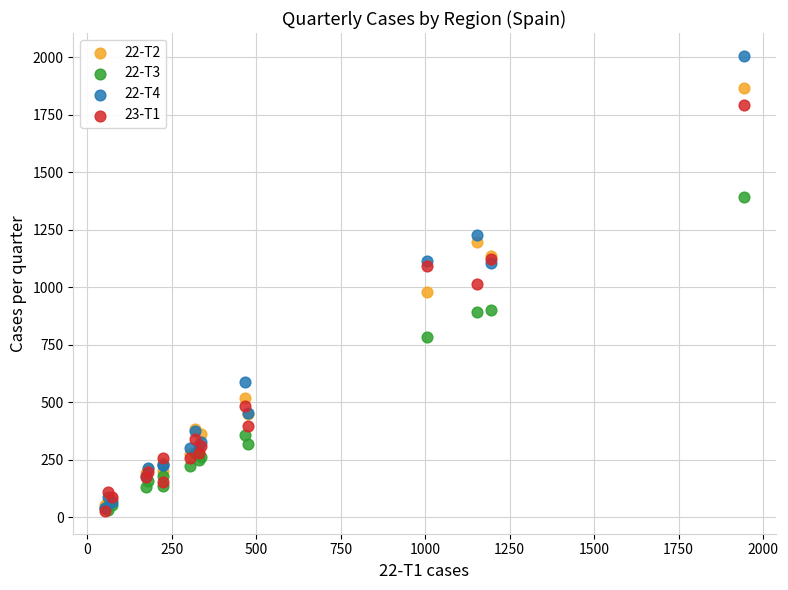

Which series contains the highest Y value?

22-T4